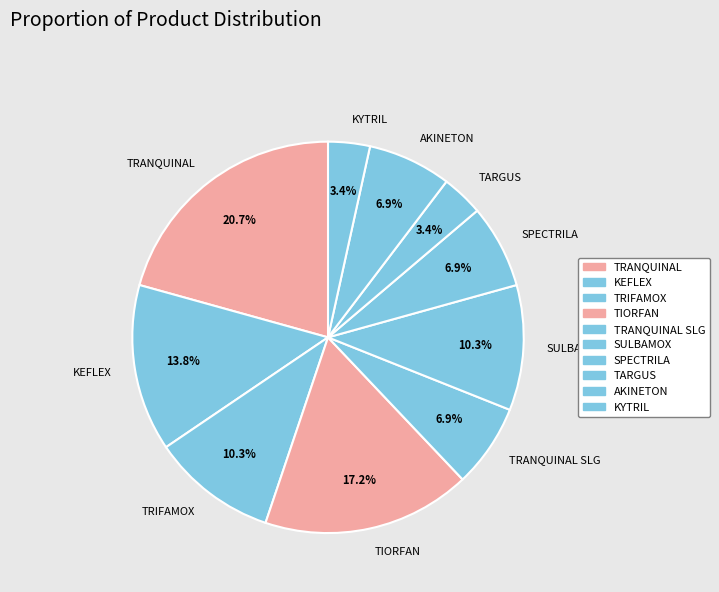

To the nearest percent, what is the combined percentage of TIORFAN and SPECTRILA?

24%